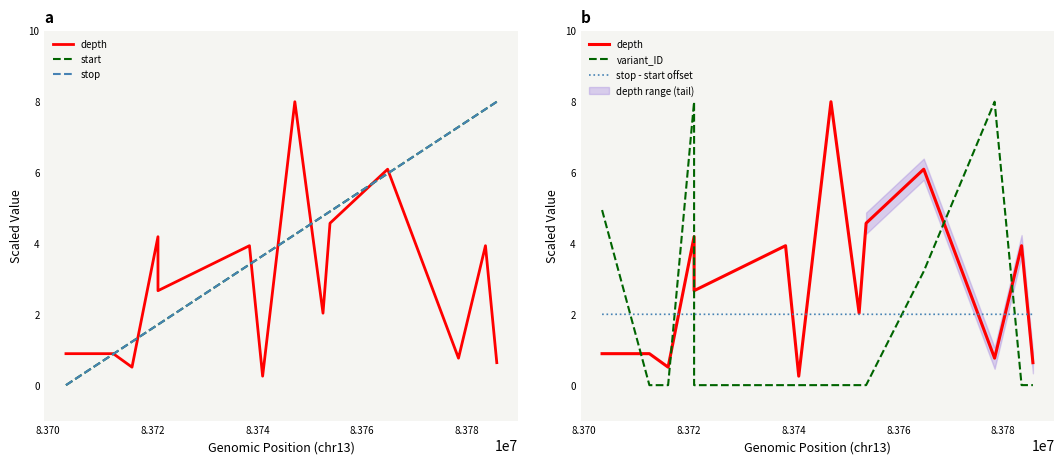

At which category does stop - start offset reach its first local valley?

8.372